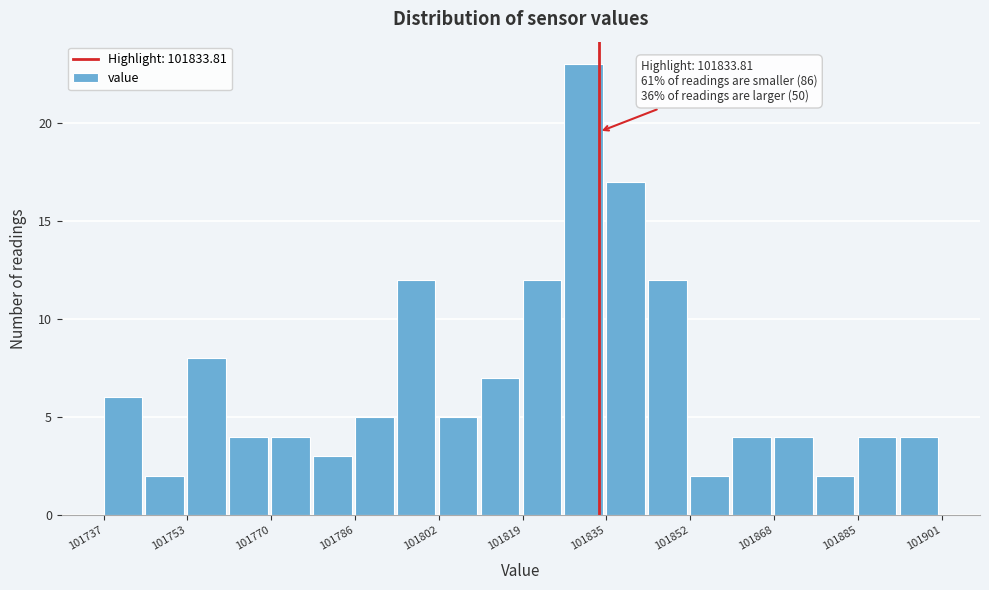

Which range on the x-axis has the tallest bar?

101828 to 101836